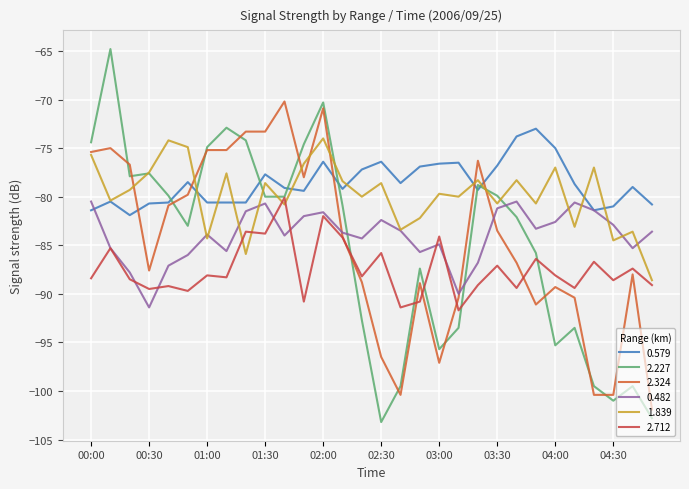

What is the average value of the 0.482 series?

-84.0